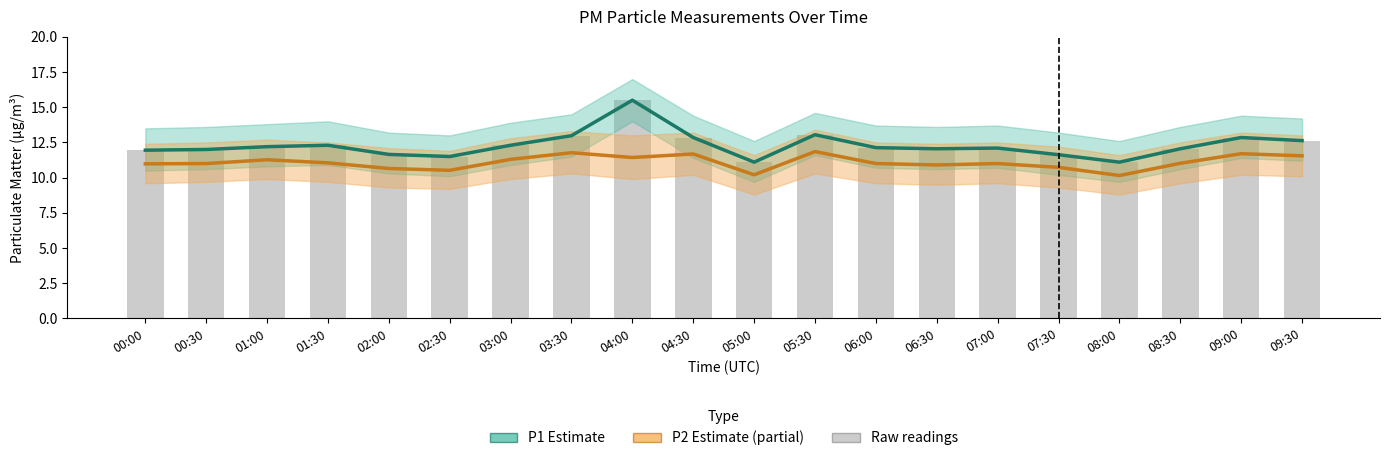

The value of P1 (estimate) at 02:00 is 2.8. True or false?

False